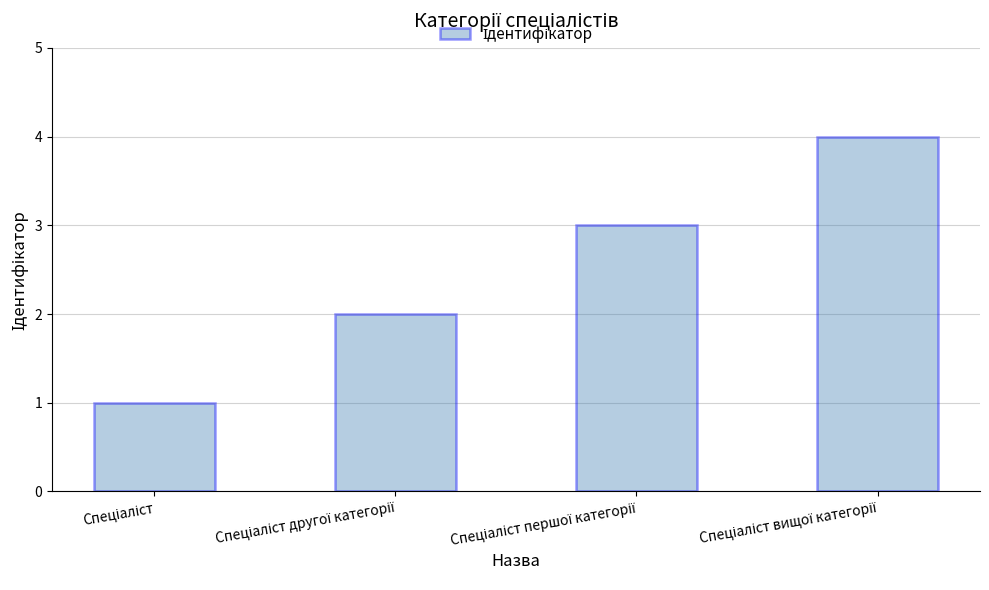

What is the difference between the maximum and minimum values?

3